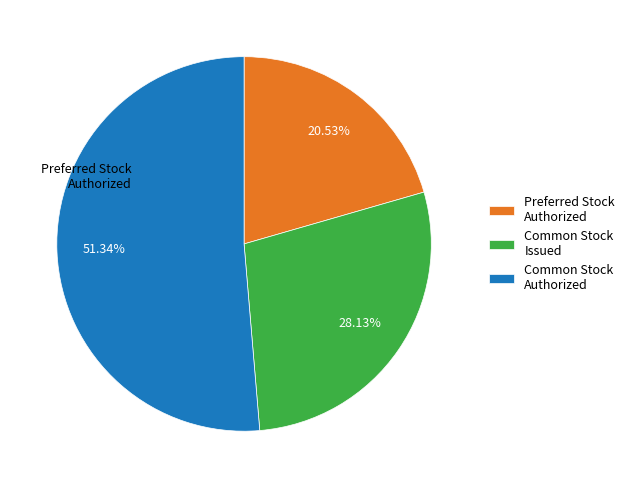

Rank the categories by value from highest to lowest.

Common Stock Authorized, Common Stock Issued, Preferred Stock Authorized